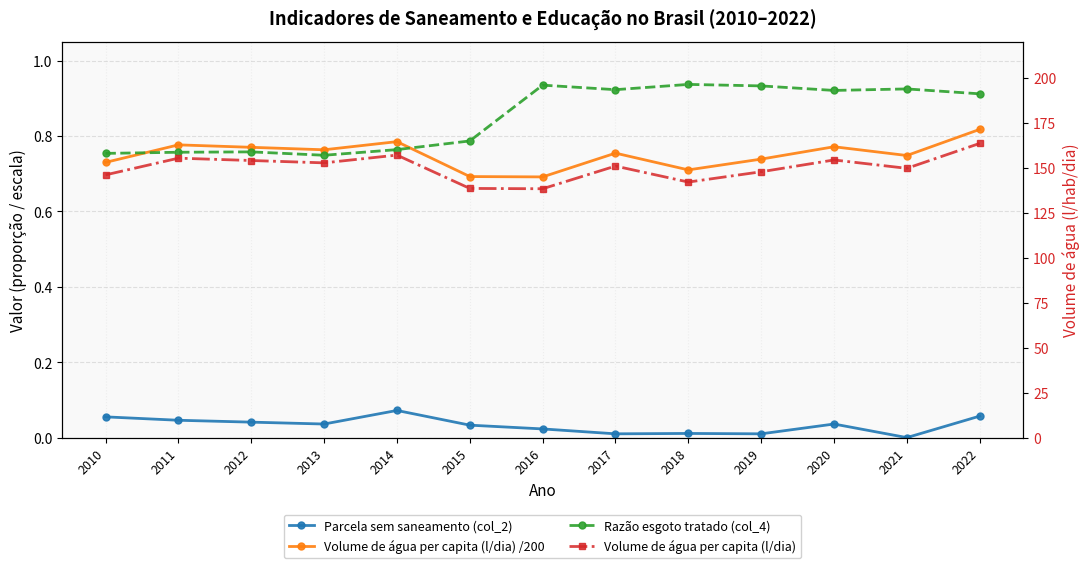

True or false: Volume de água per capita (l/dia) /200 and Razão esgoto tratado (col_4) cross at least once.

True